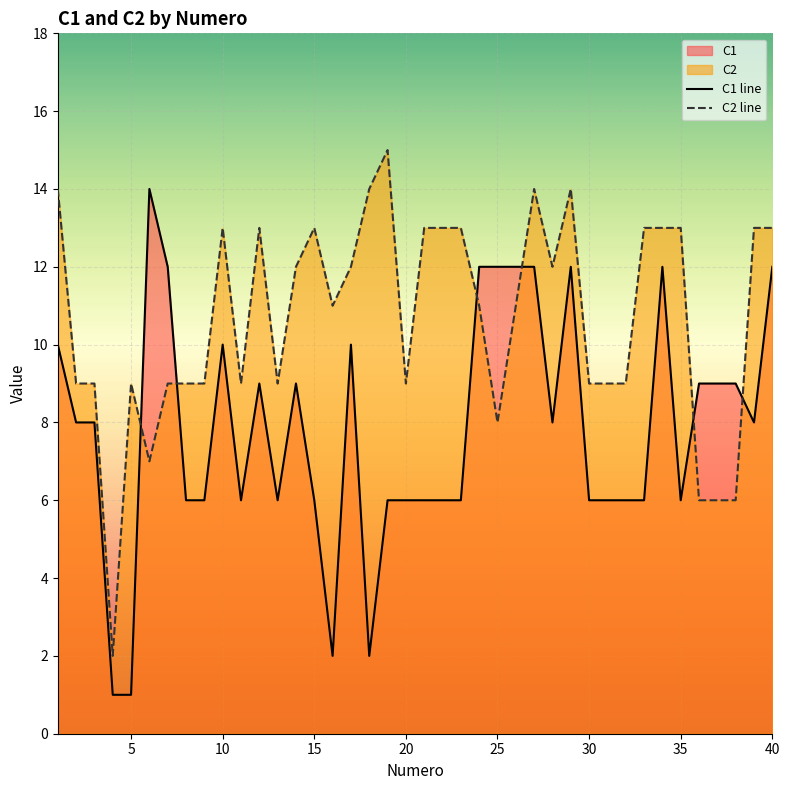

The C1 line series shows 10 at 10. True or false?

True